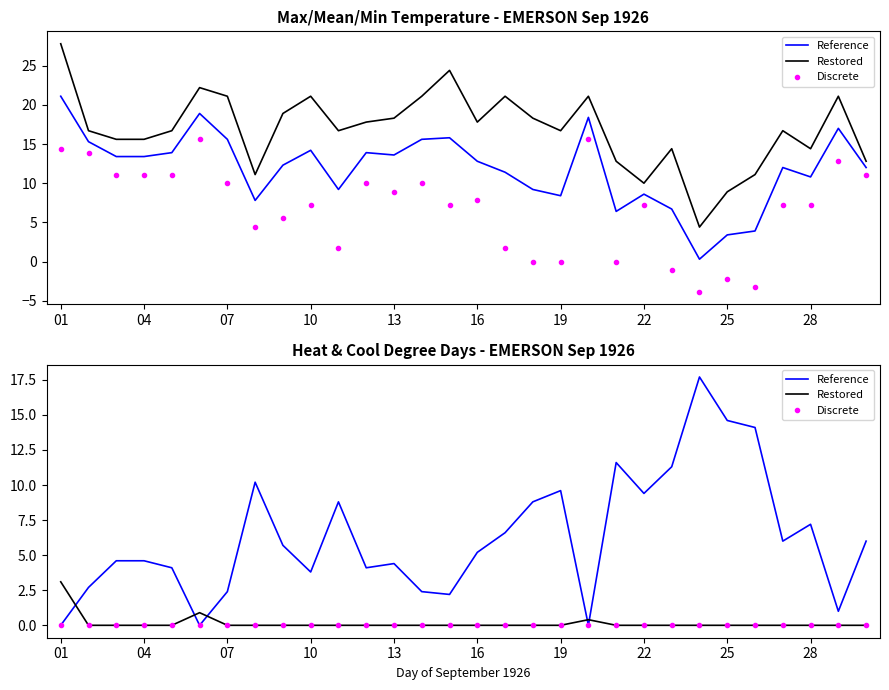

True or false: Restored and Discrete cross at least once.

False